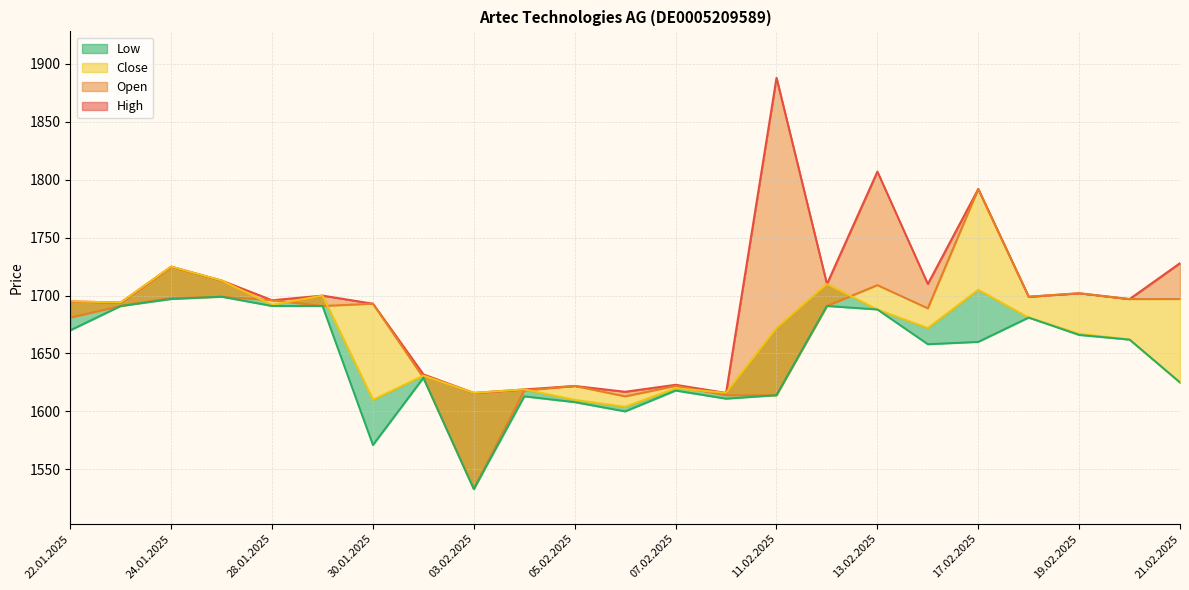

What is the total value across all series at 20.02.2025?

6718